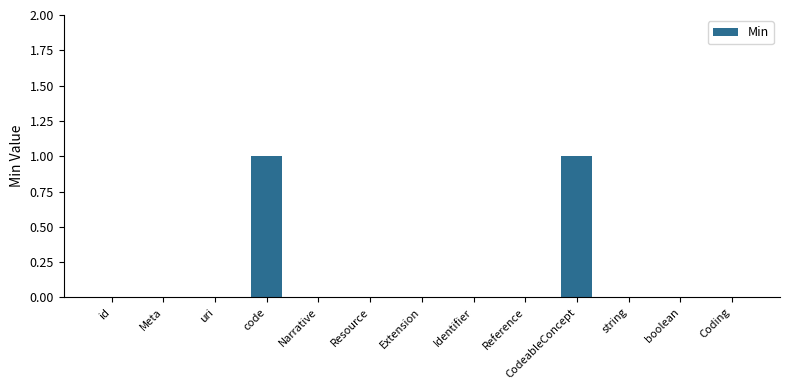

True or false: the data shows 0 at Narrative.

True